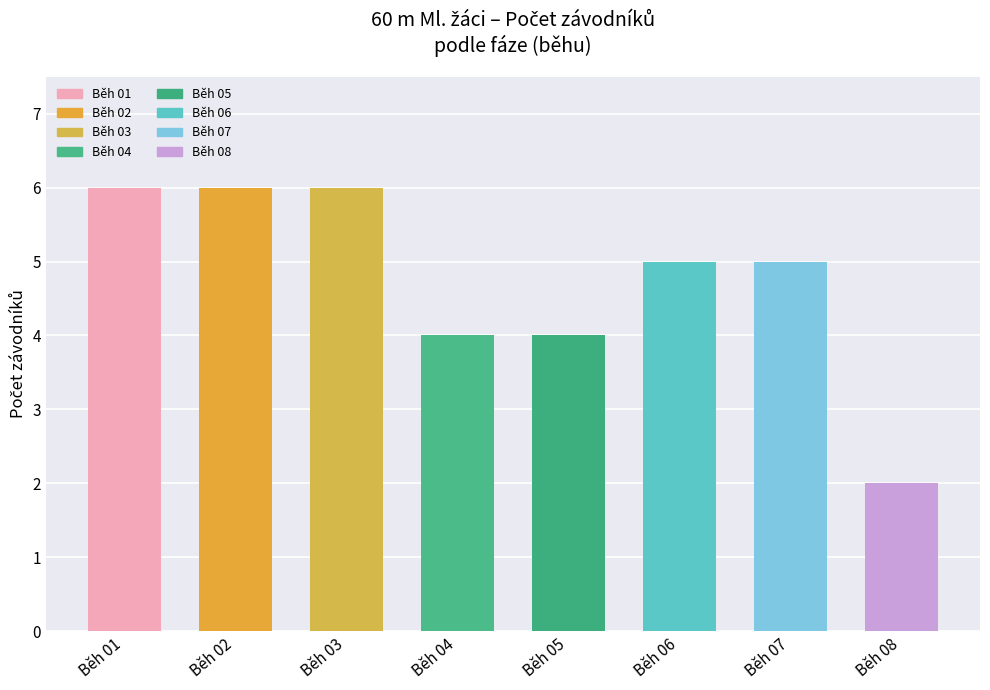

What is the maximum value shown in the chart?

6